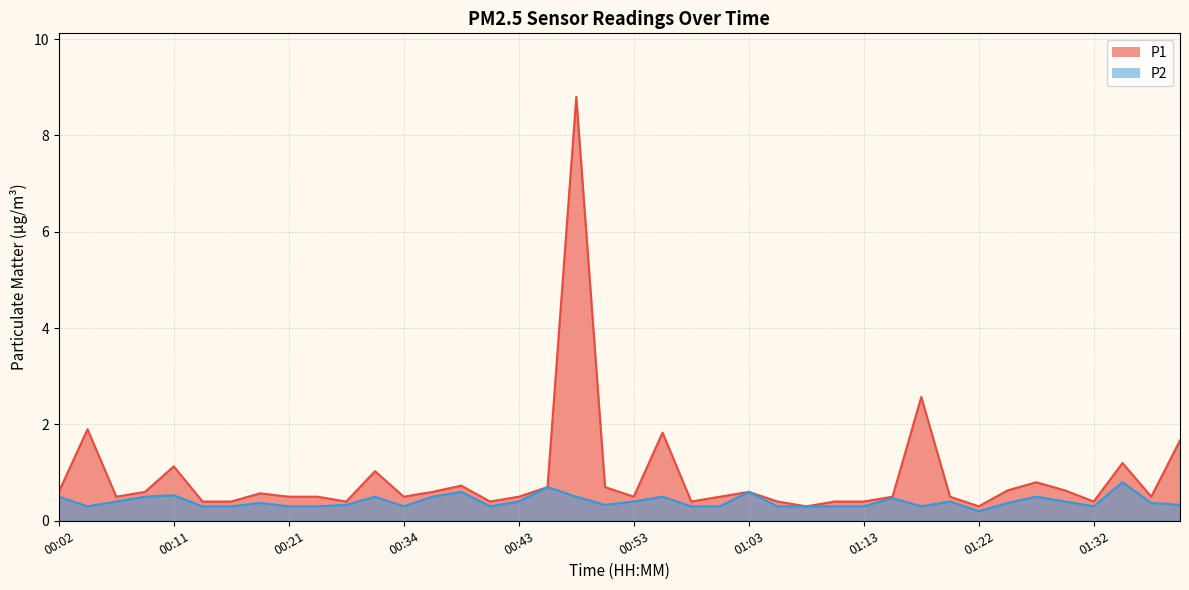

True or false: P2 and P1 intersect in this chart.

False